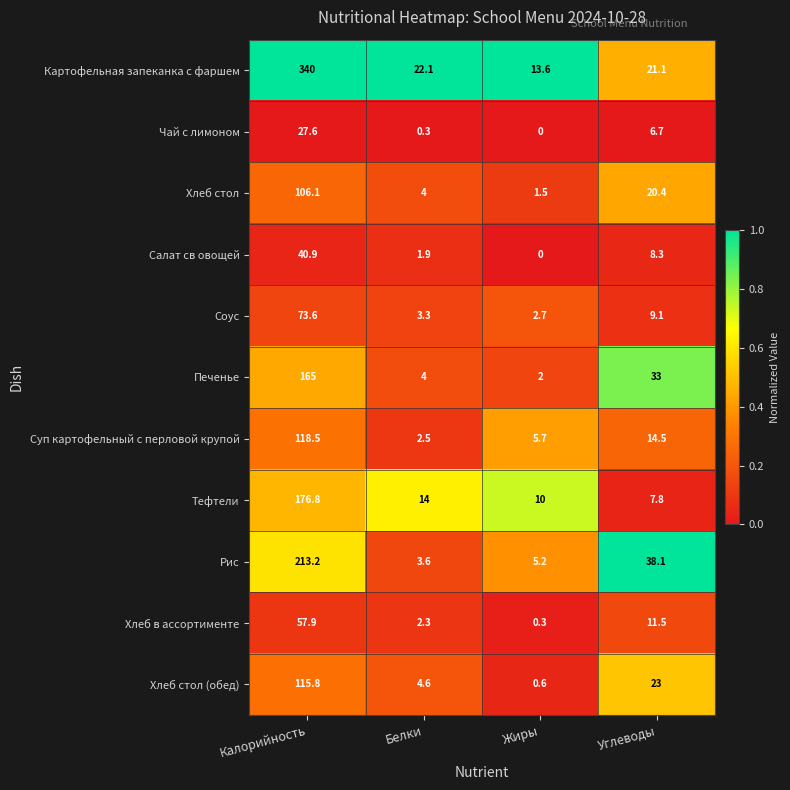

True or false: Печенье has a value of 4.0 at Белки.

True